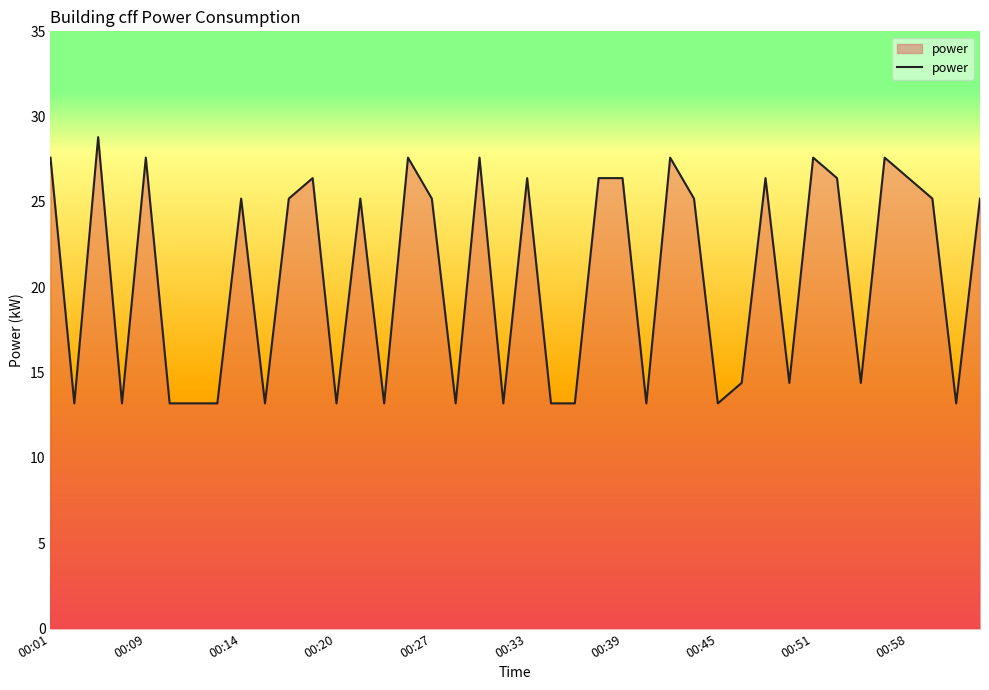

What is the sum of all values?

824.4